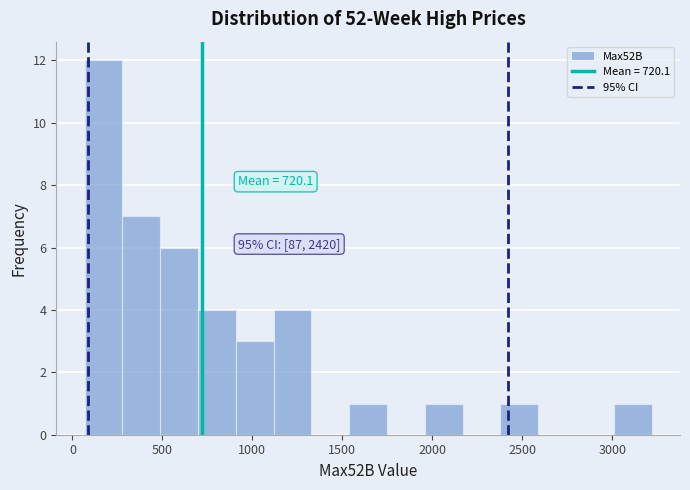

Over which range of the x-axis is the bar tallest?

50 to 300